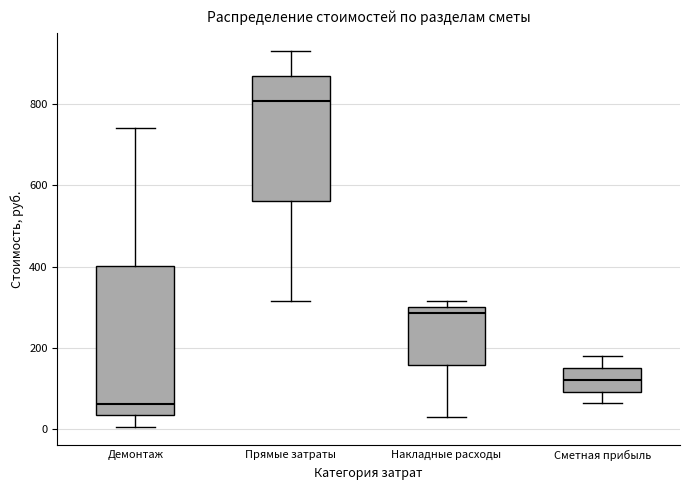

Reading left to right, transcribe this box plot: for each box, give where its median line is, the range the box spans, and where its two whiskers end, as read against the y-axis. The values are not printed on the chart, so give them approximately, as read against the axis.

Демонтаж: median 60, box 40 to 400, whiskers 0 to 740
Прямые затраты: median 800, box 560 to 860, whiskers 320 to 940
Накладные расходы: median 280, box 160 to 300, whiskers 20 to 320
Сметная прибыль: median 120, box 100 to 160, whiskers 60 to 180